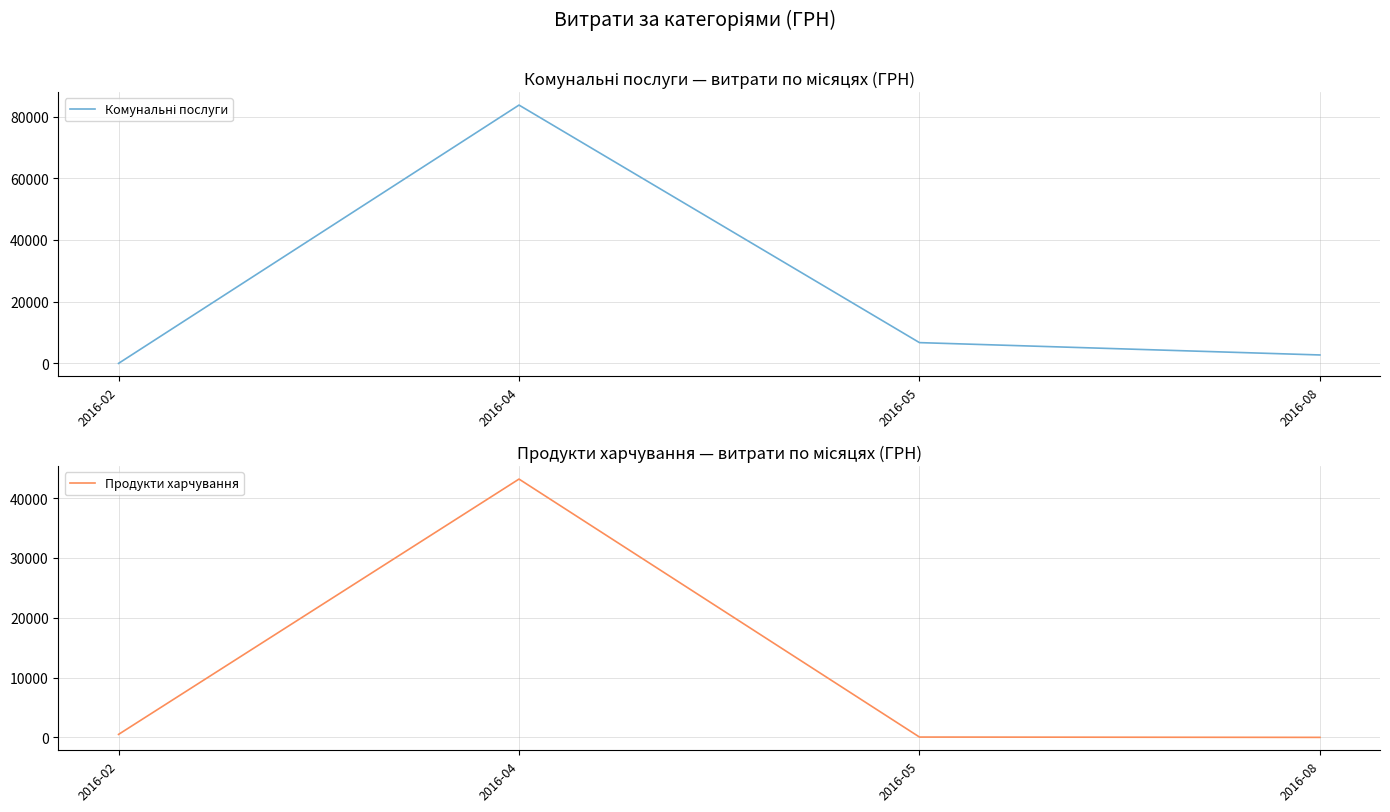

Rank the series by their average value, from lowest to highest.

Продукти харчування, Комунальні послуги